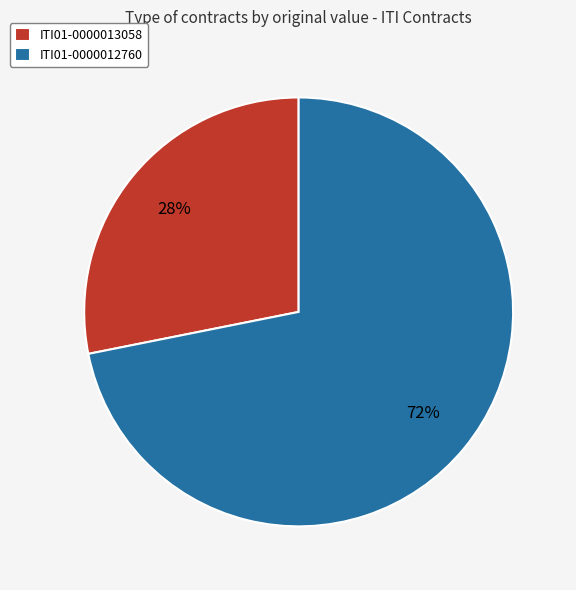

Combined, do ITI01-0000012760 and ITI01-0000013058 account for over 50%?

Yes